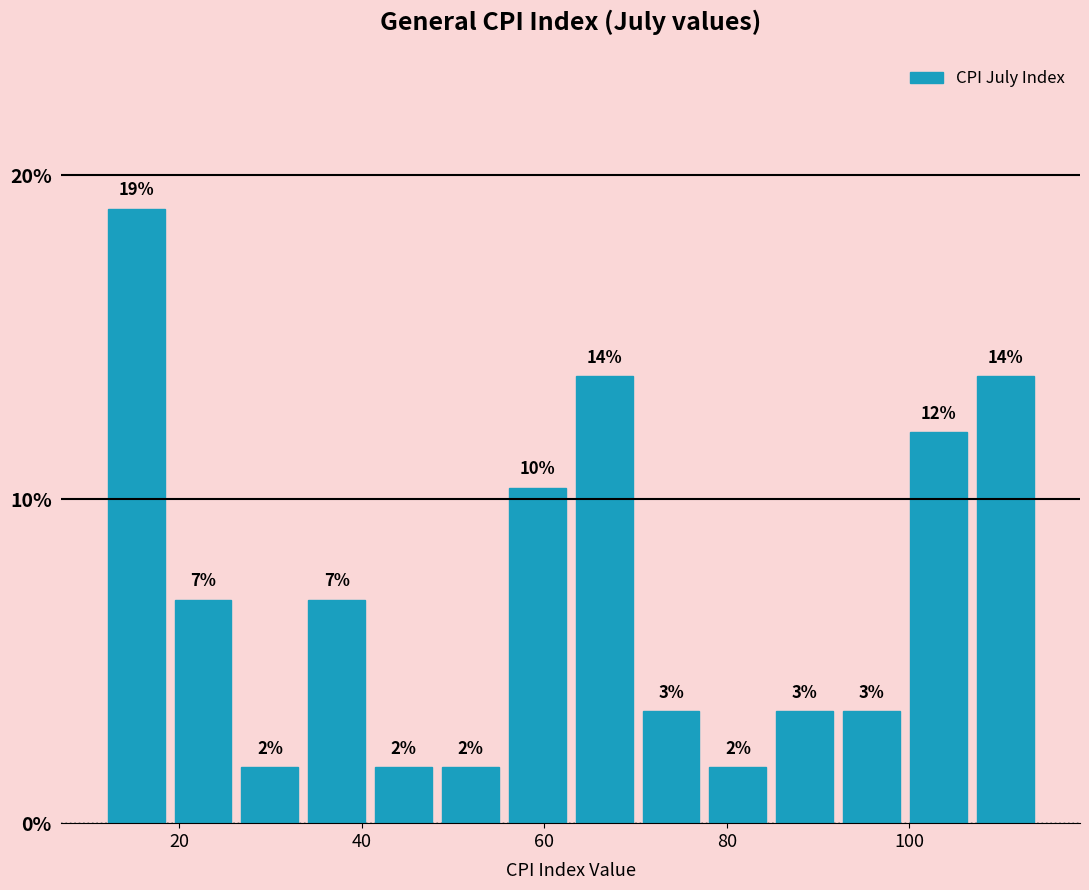

Read against the x-axis, roughly where is the centre of the tallest bar?

16